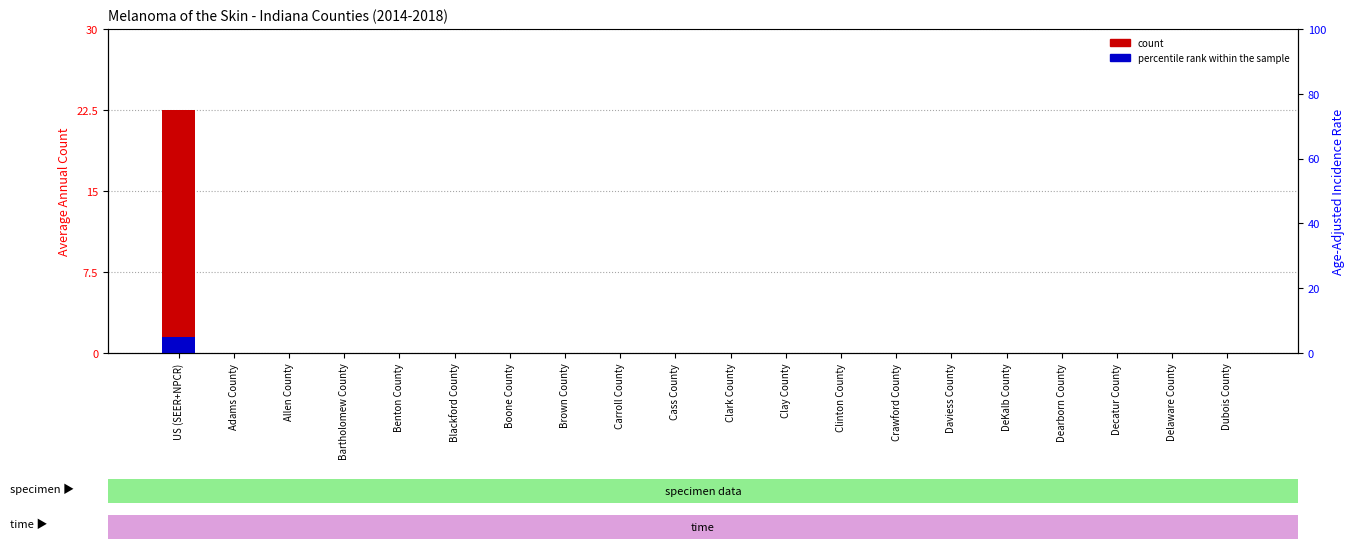

Reading right to left, what are all the values shown in this chart?

count: Dubois County=0.0	Delaware County=0.0	Decatur County=0.0	Dearborn County=0.0	DeKalb County=0.0	Daviess County=0.0	Crawford County=0.0	Clinton County=0.0	Clay County=0.0	Clark County=0.0	Cass County=0.0	Carroll County=0.0	Brown County=0.0	Boone County=0.0	Blackford County=0.0	Benton County=0.0	Bartholomew County=0.0	Allen County=0.0	Adams County=0.0	US (SEER+NPCR)=22.5
percentile rank within the sample: Dubois County=0.0	Delaware County=0.0	Decatur County=0.0	Dearborn County=0.0	DeKalb County=0.0	Daviess County=0.0	Crawford County=0.0	Clinton County=0.0	Clay County=0.0	Clark County=0.0	Cass County=0.0	Carroll County=0.0	Brown County=0.0	Boone County=0.0	Blackford County=0.0	Benton County=0.0	Bartholomew County=0.0	Allen County=0.0	Adams County=0.0	US (SEER+NPCR)=1.5